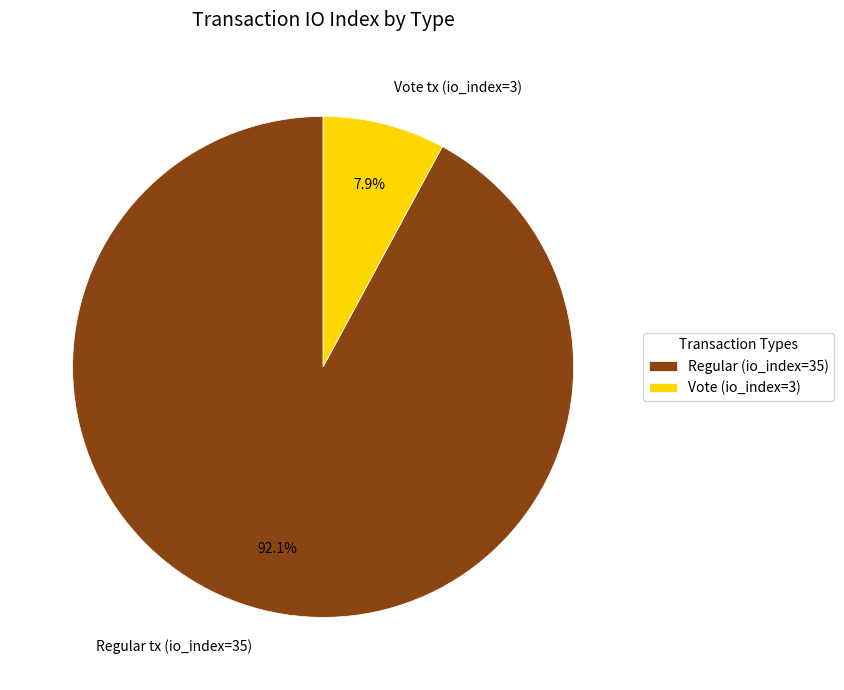

To the nearest percent, what percentage of the pie is Vote tx (io_index=3)?

8%